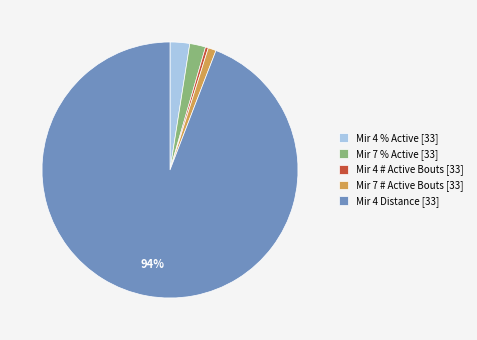

Is there a majority slice in this chart?

Yes